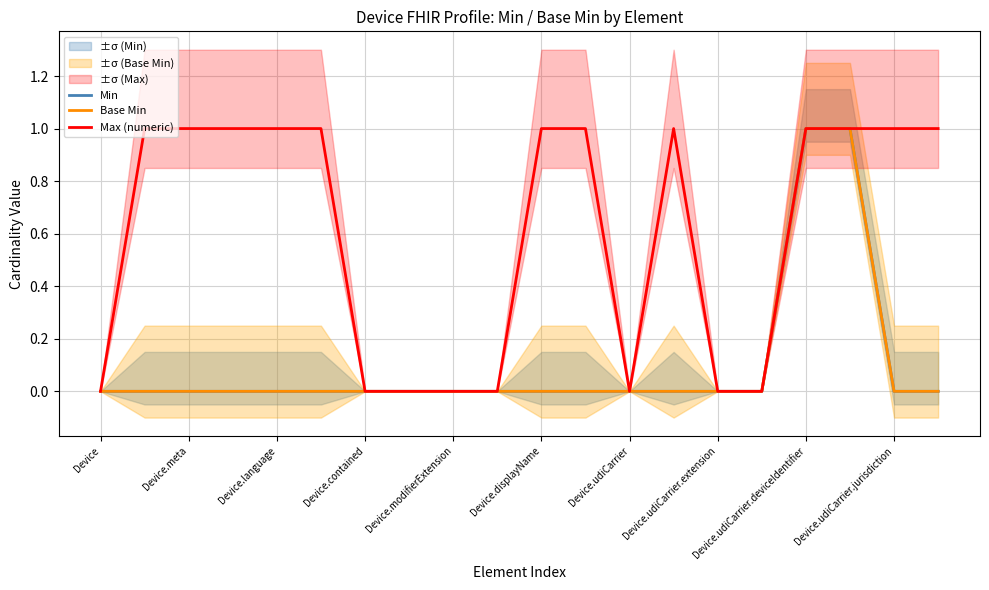

True or false: Min and Max (numeric) intersect in this chart.

False